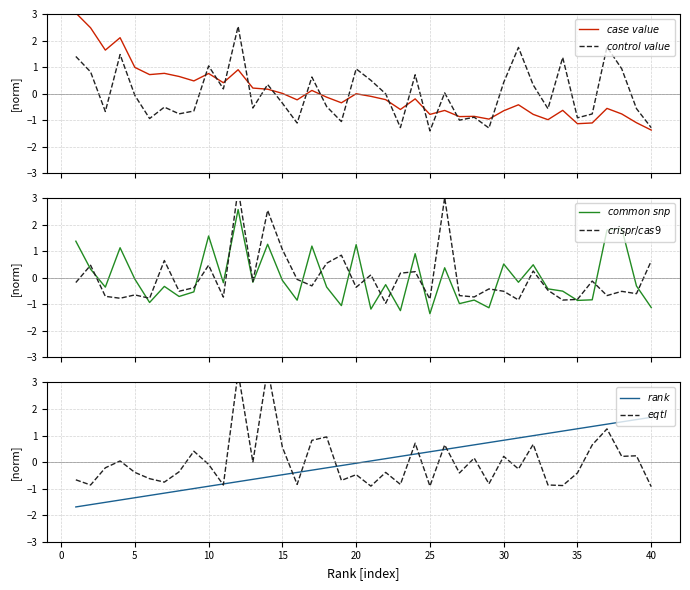

Which series has the largest total across all categories?

$common\ snp$